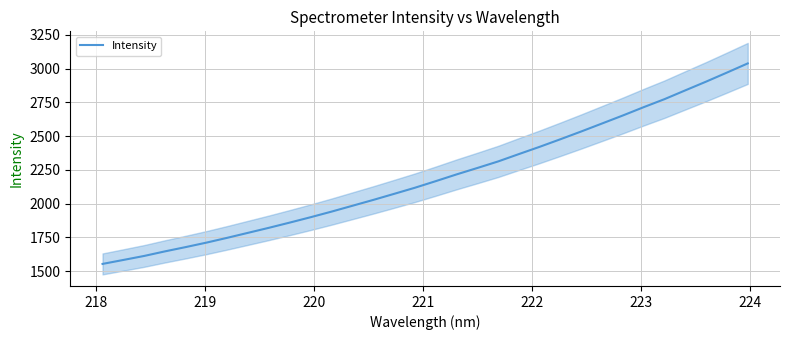

What is the minimum value for Intensity?

1552.9